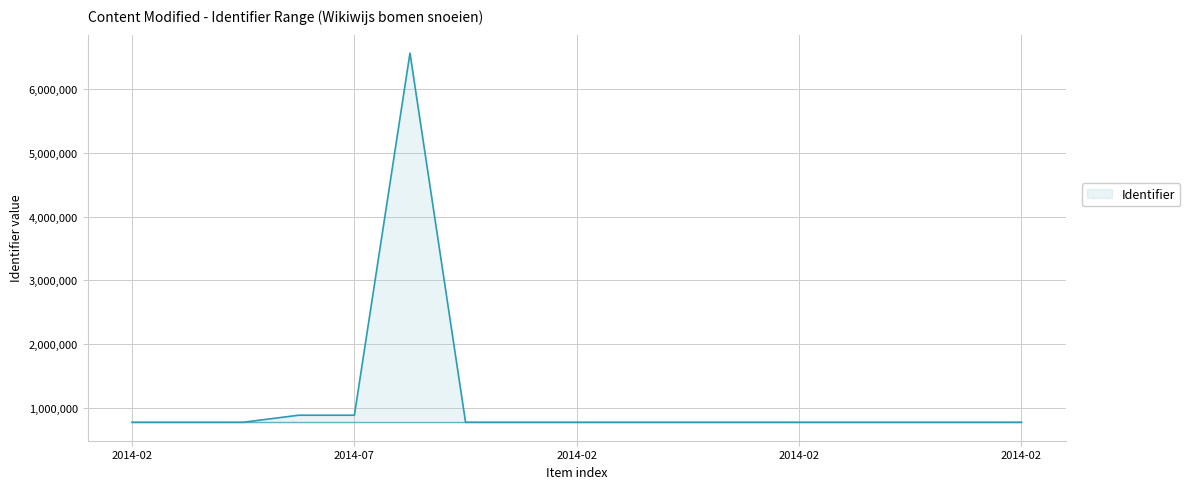

What is the maximum value shown in the chart?

6567480